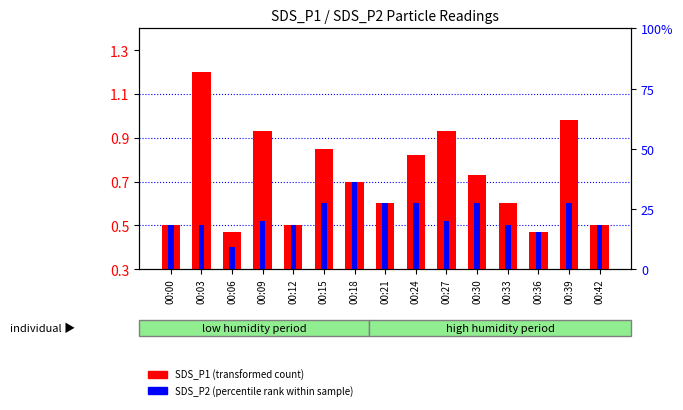

What is the difference between the second highest and second lowest values in the SDS_P2 series?

0.1